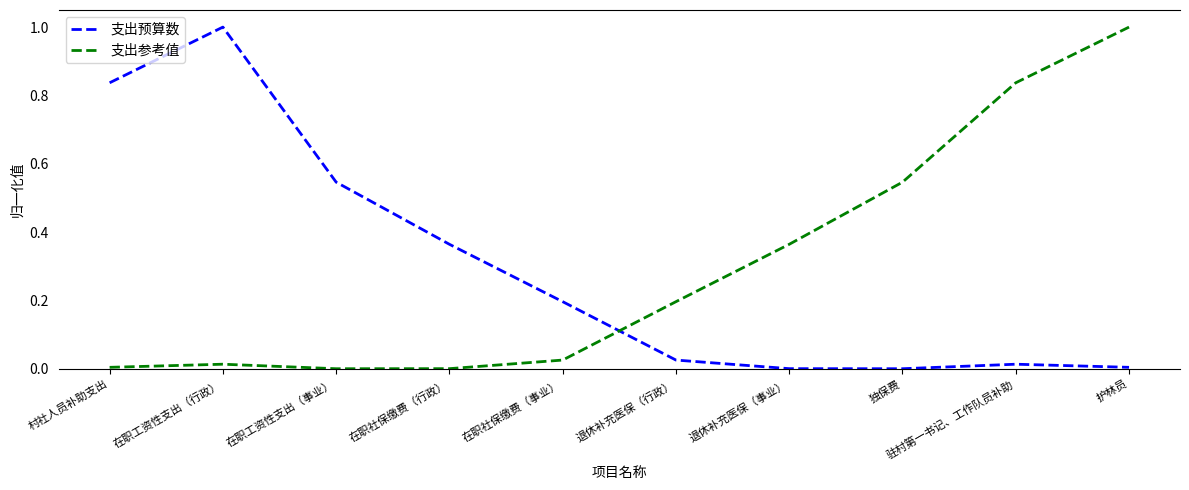

Between which two adjacent categories do 支出参考值 and 支出预算数 first intersect?

在职社保缴费（事业） and 退休补充医保（行政）